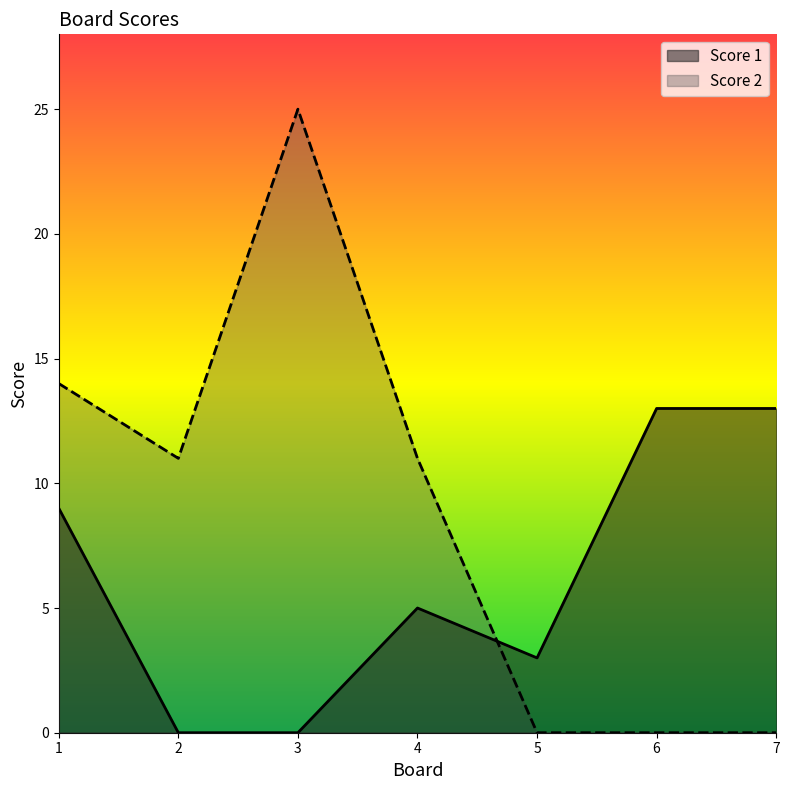

Which has a higher value, 3 or 4?

4